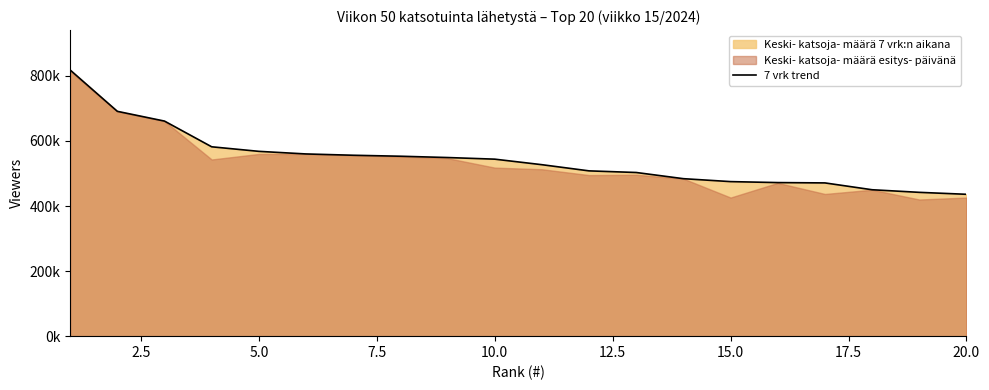

How many lines are shown in the chart?

1